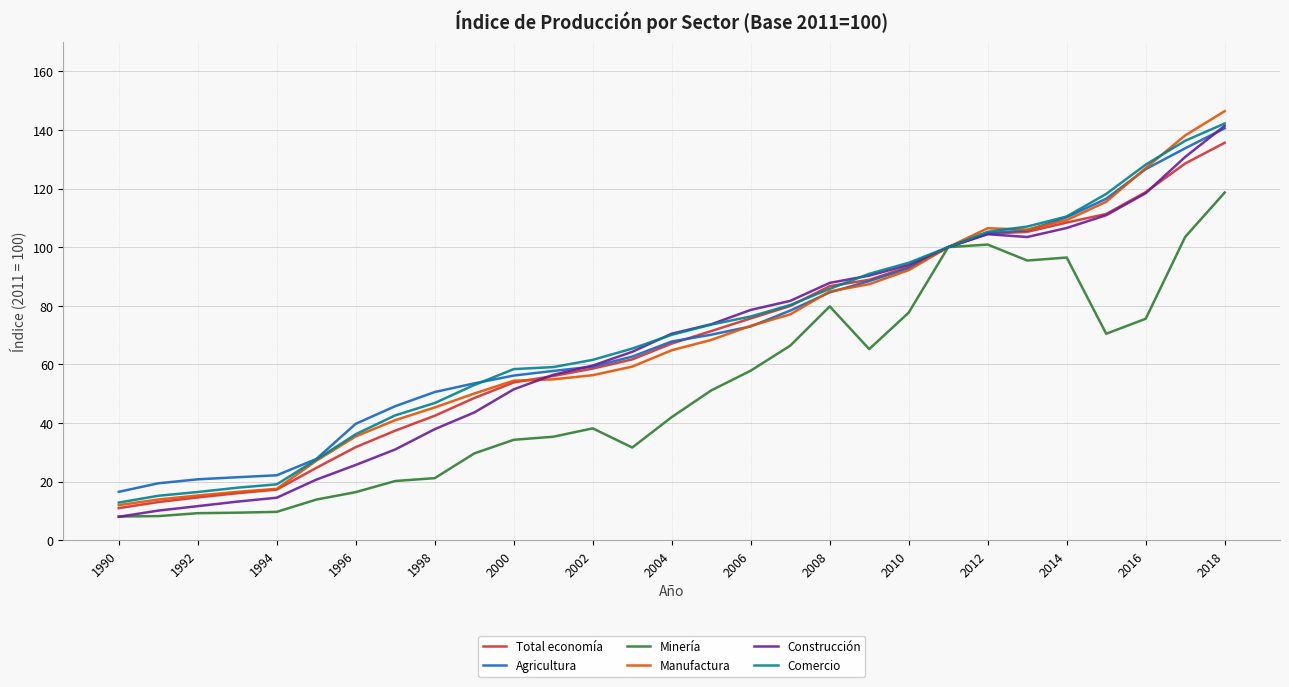

What is the minimum value shown in the chart?

8.0